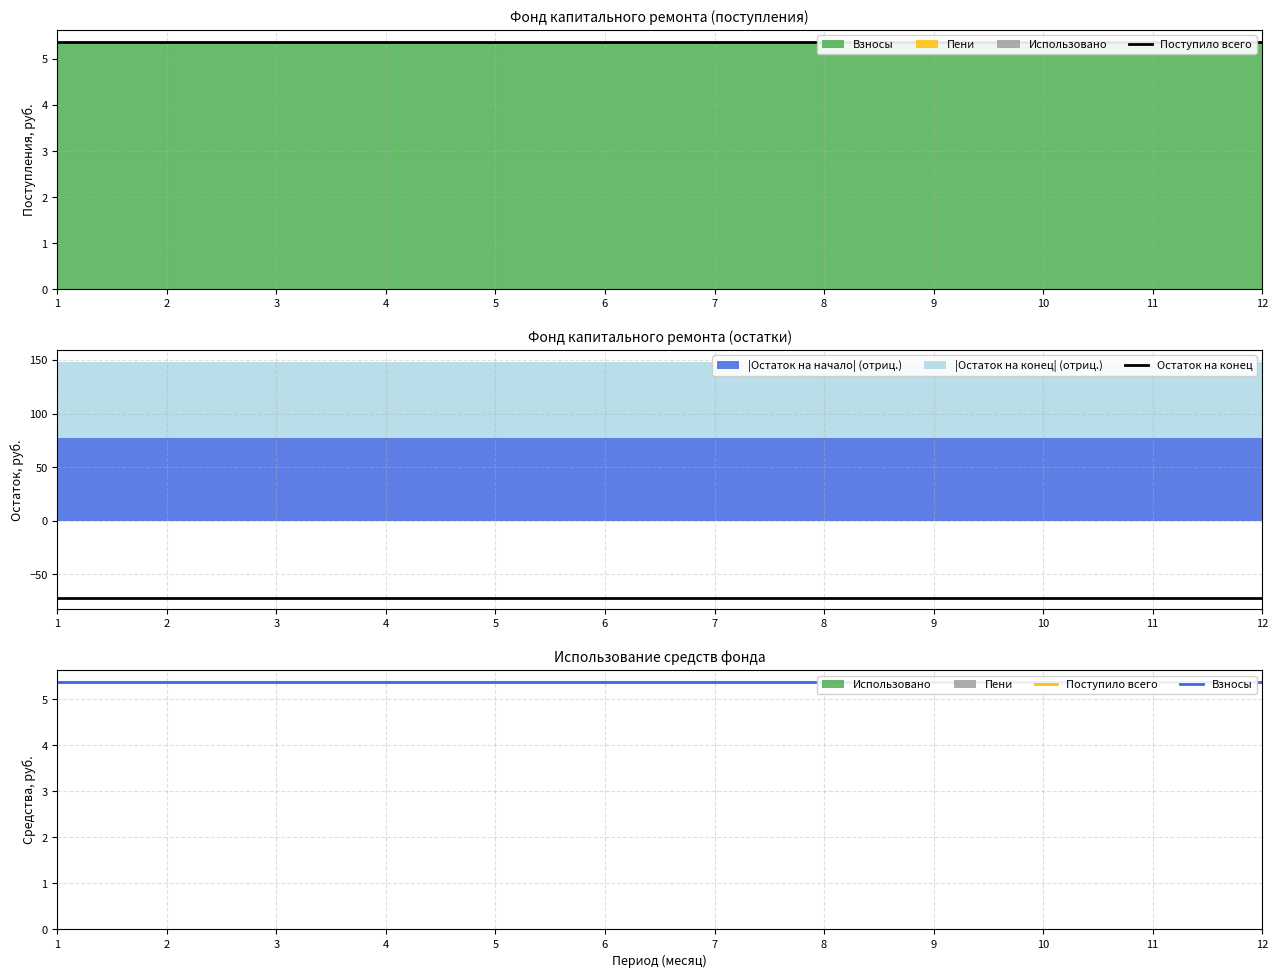

Which series has the largest total across all categories?

Поступило всего